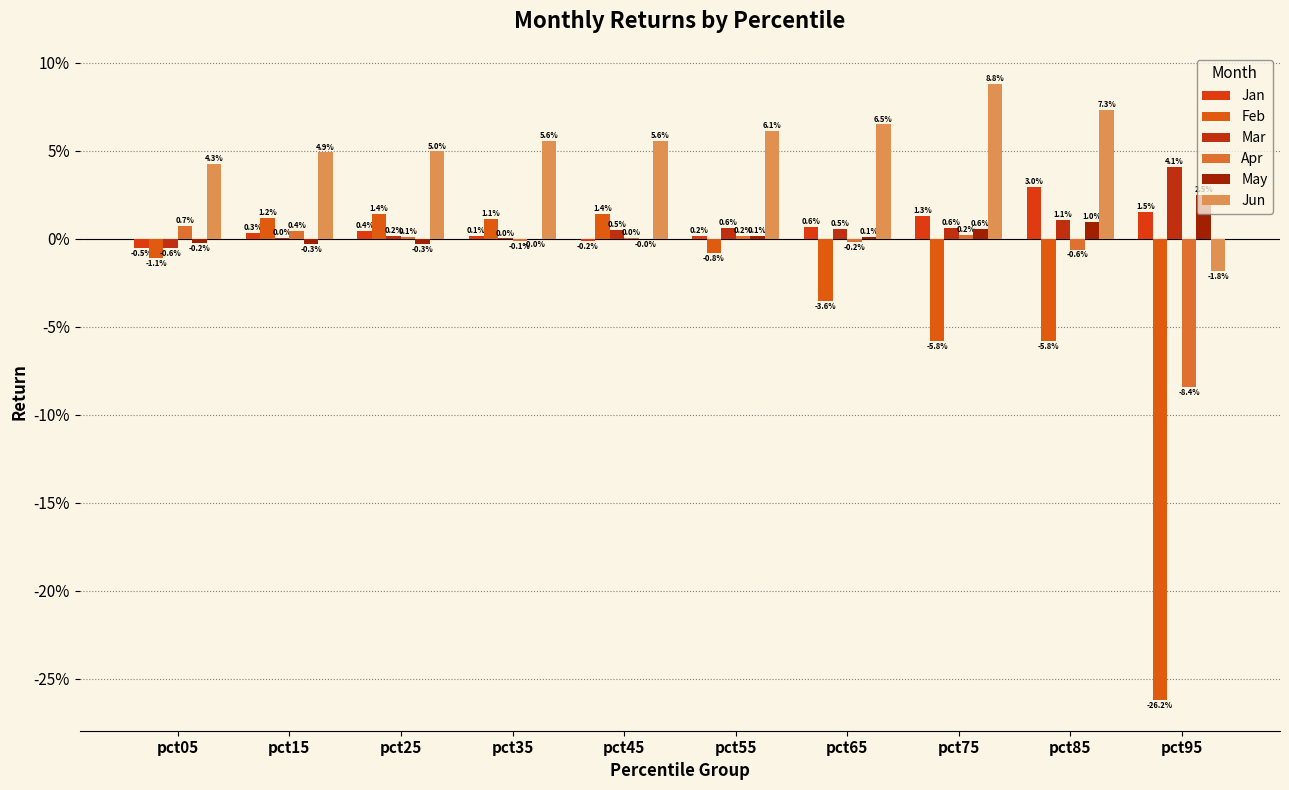

The Jan series shows 0.0 at pct65. True or false?

False